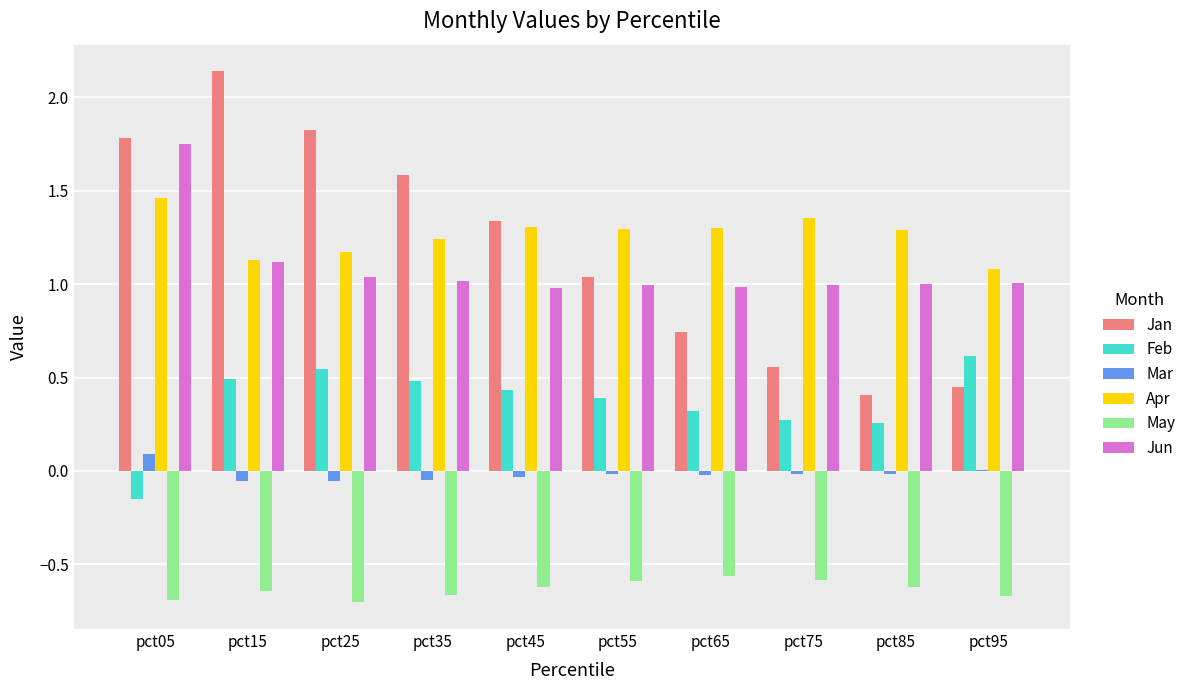

The Apr series shows 0.4 at pct05. True or false?

False